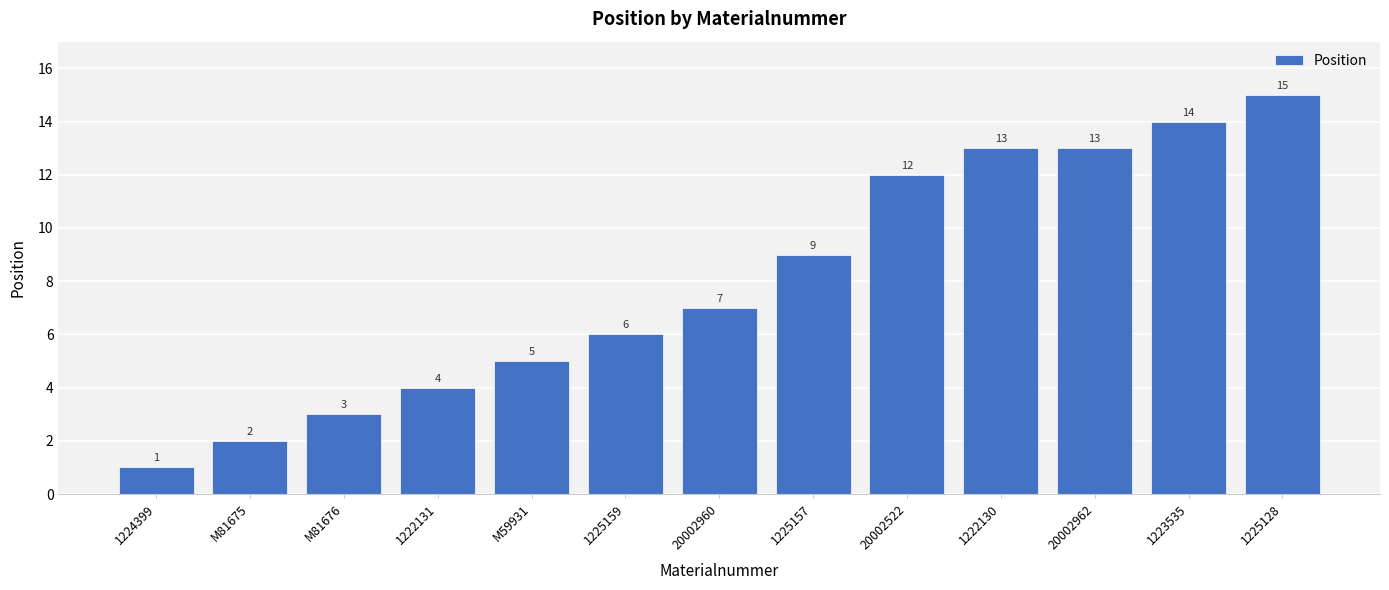

What position from the right is 1223535?

2